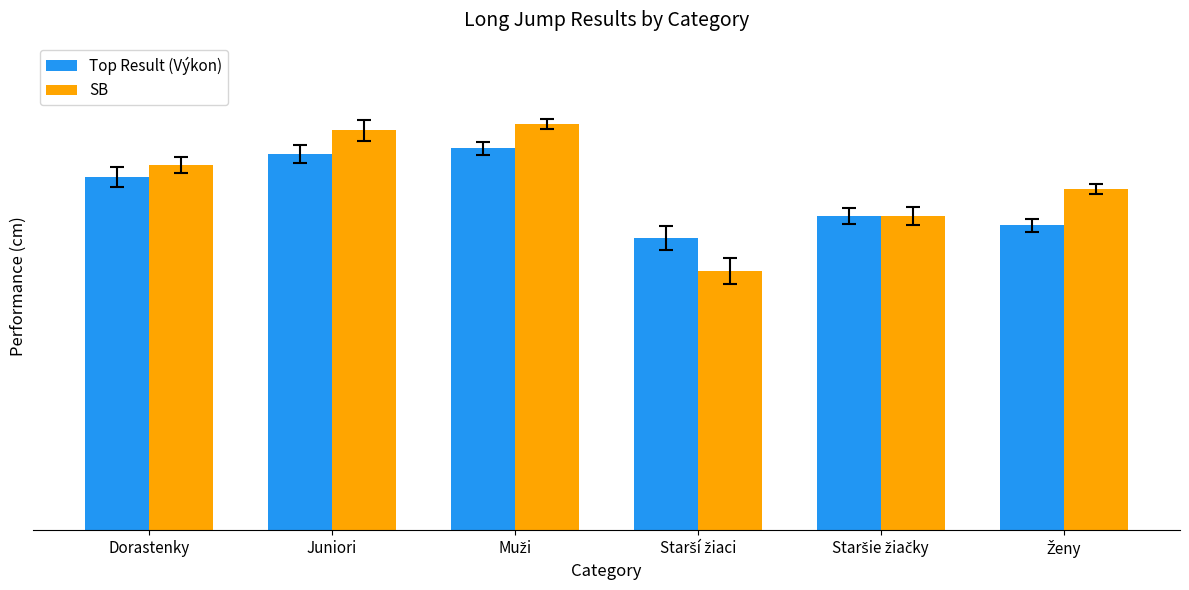

Which series has the widest spread of values?

SB